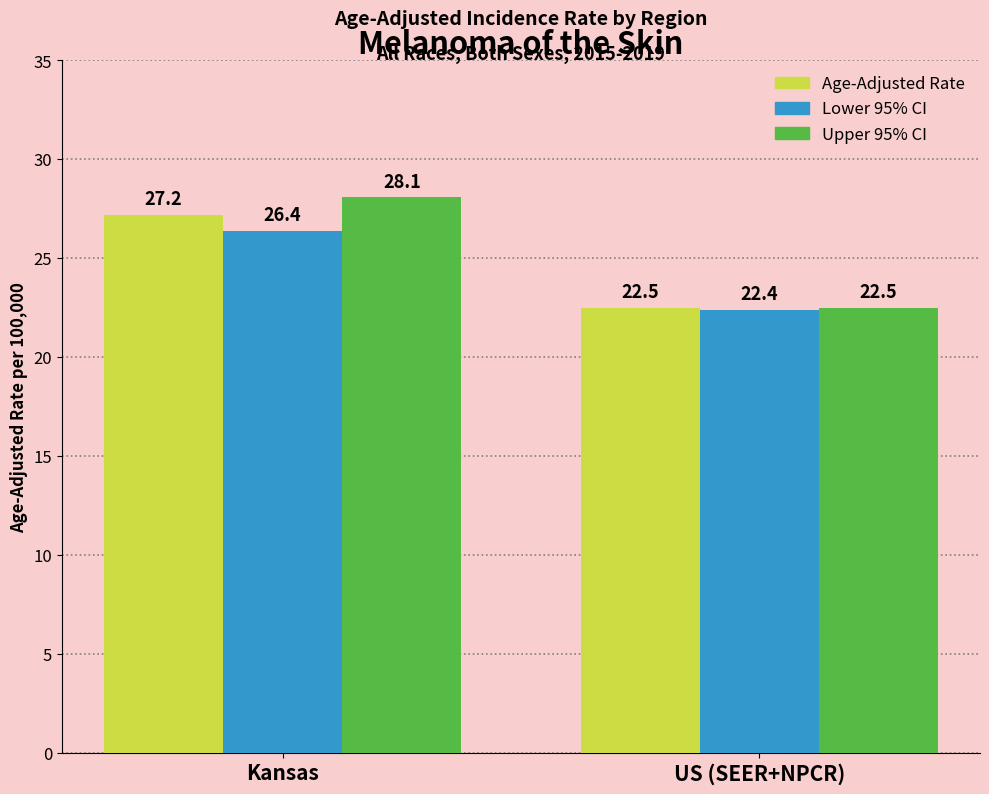

Is it true that Upper 95% CI equals 12.8 at US (SEER+NPCR)?

False